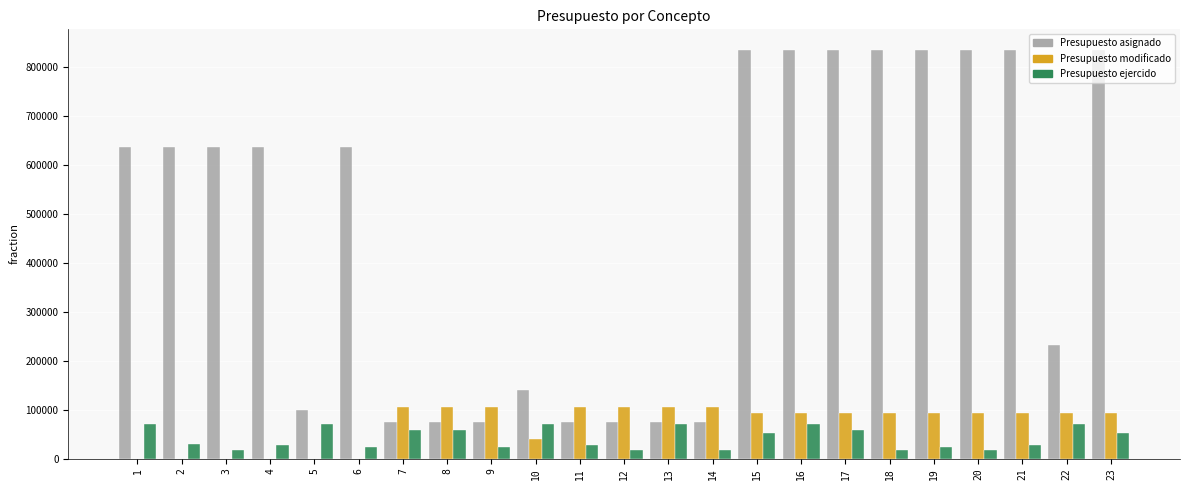

What is the difference between the Presupuesto modificado values at 13 and 15?

12989.8